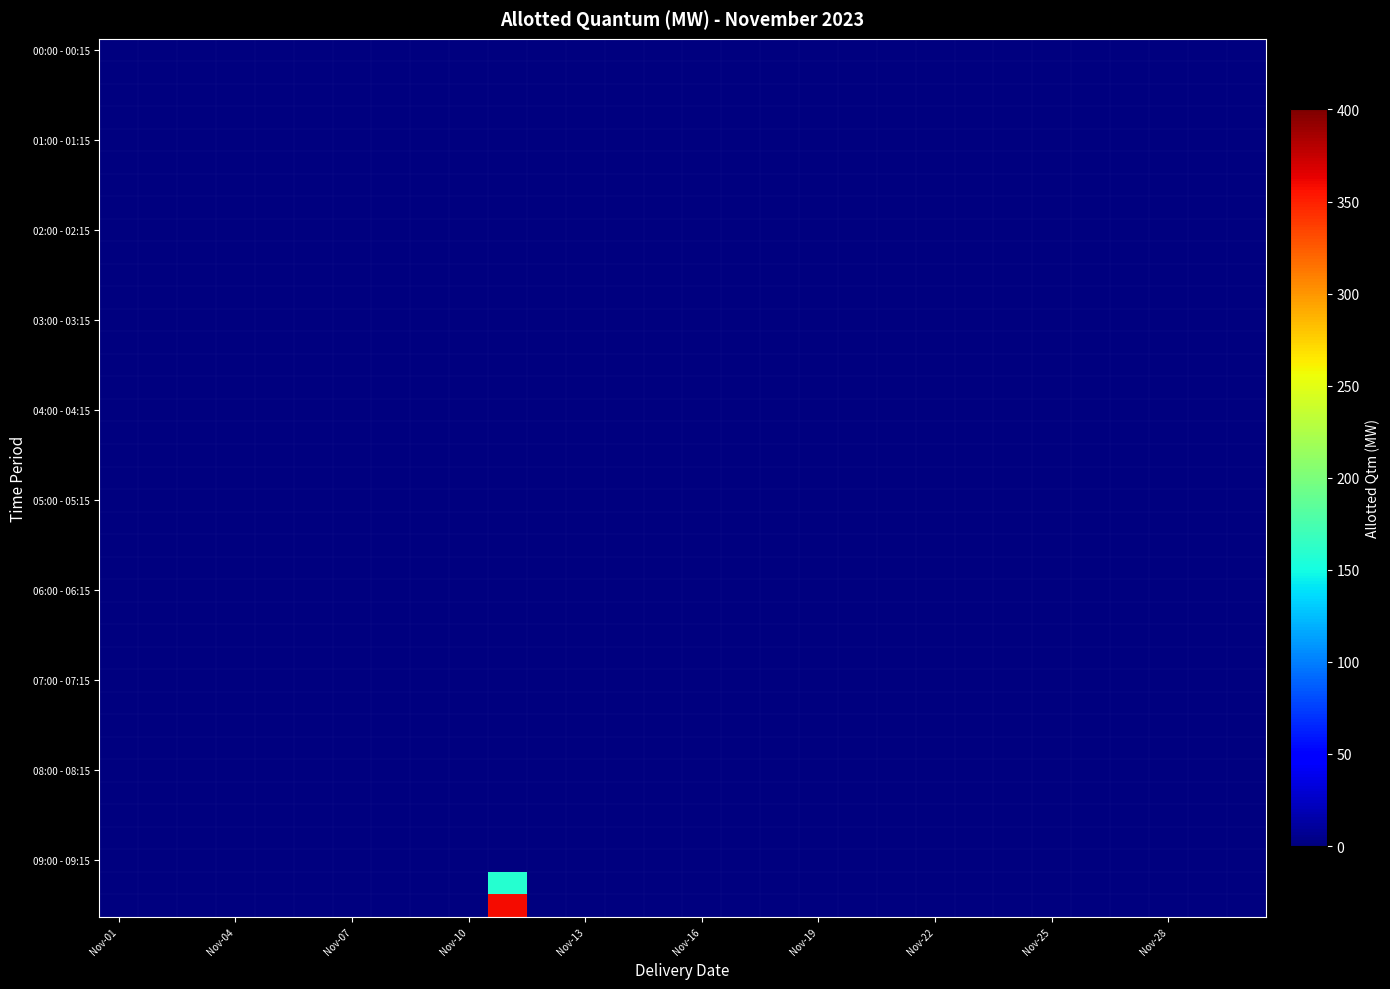

Which label corresponds to the smallest value in the chart?

Nov-01